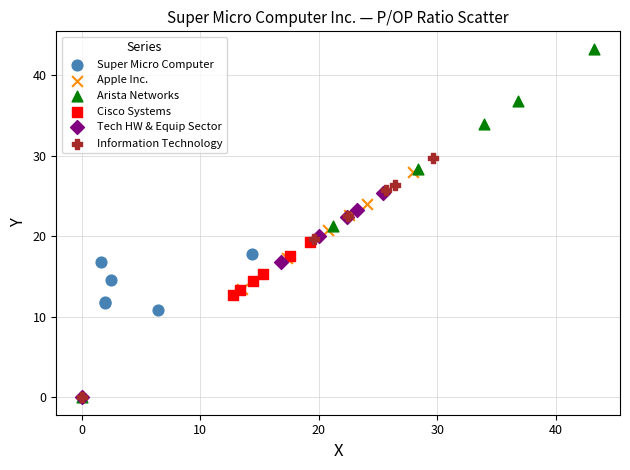

Which series has the widest spread of Y values?

Arista Networks